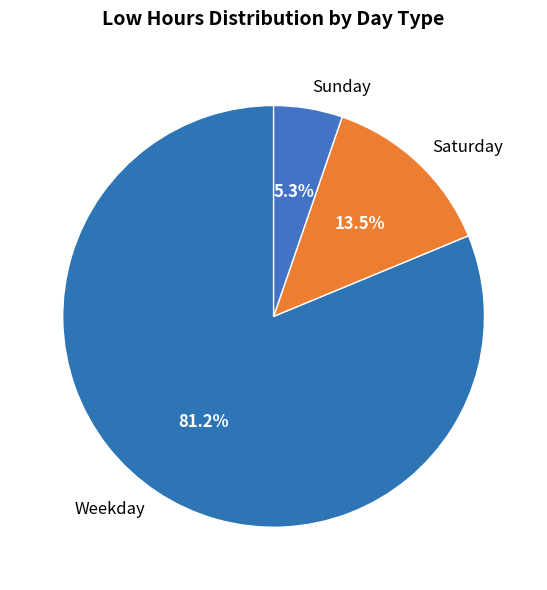

Rank the categories by value from lowest to highest.

Sunday, Saturday, Weekday